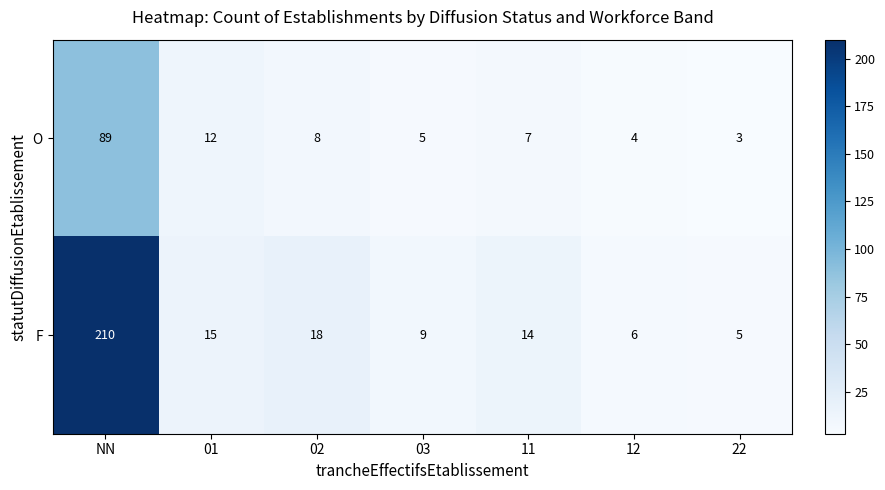

What is the minimum value shown in the chart?

3